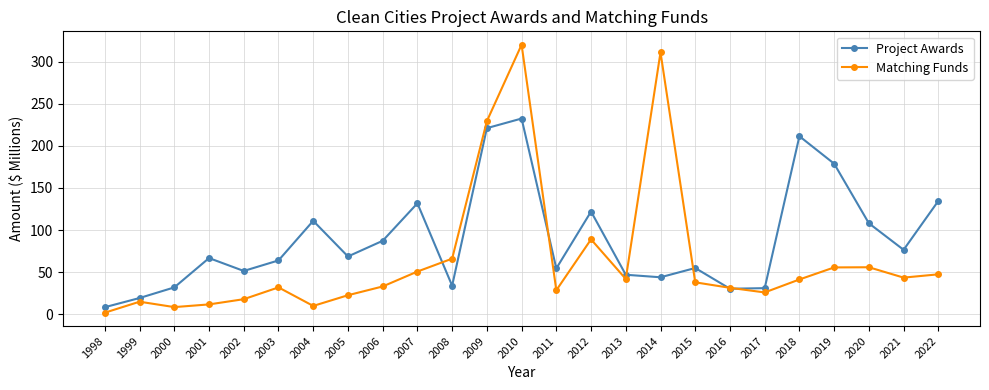

How many lines are shown in the chart?

2